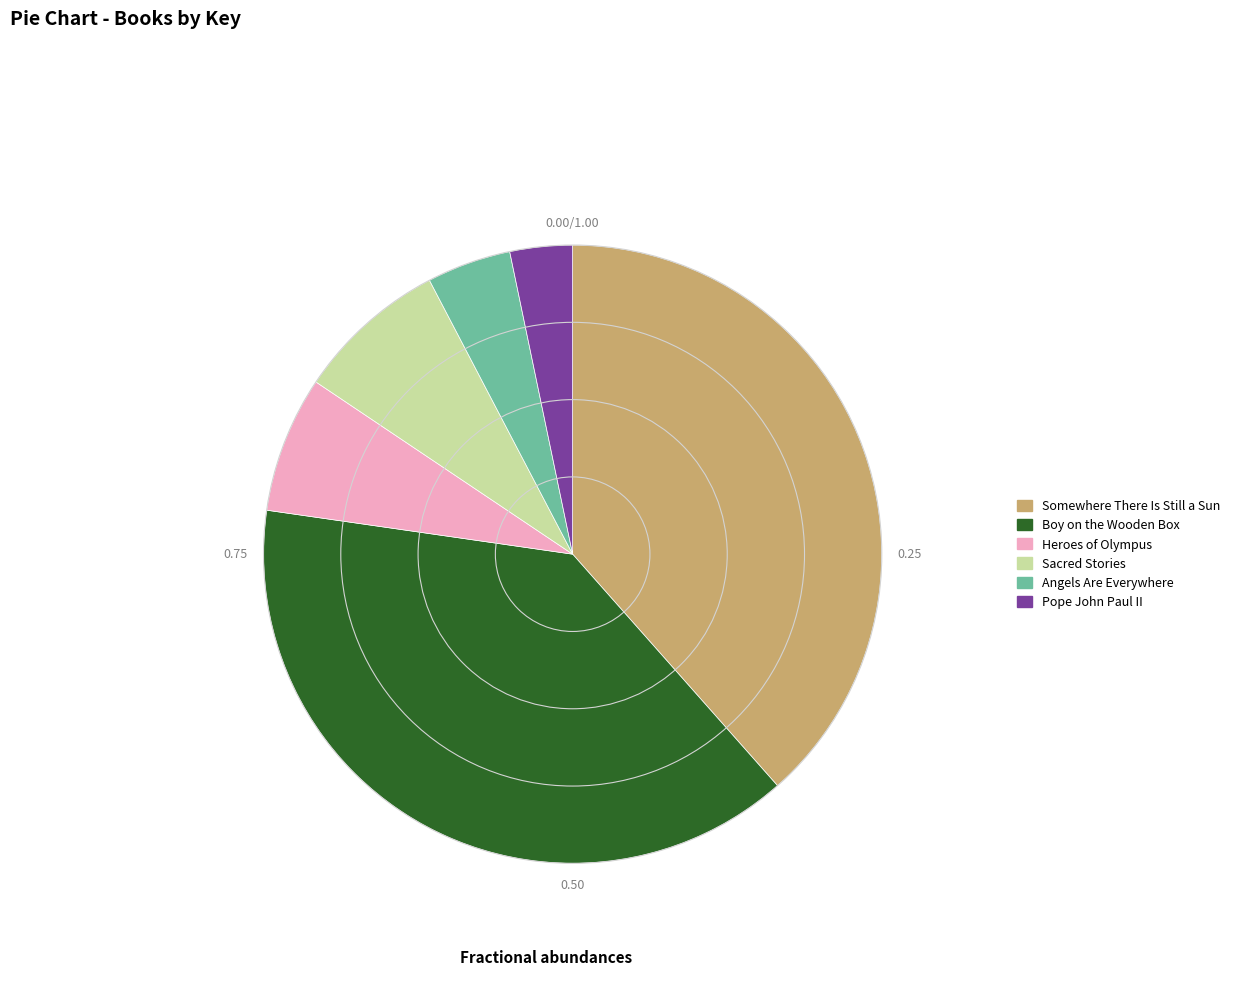

The Somewhere There Is Still a Sun slice represents 31% of the pie. True or false?

False